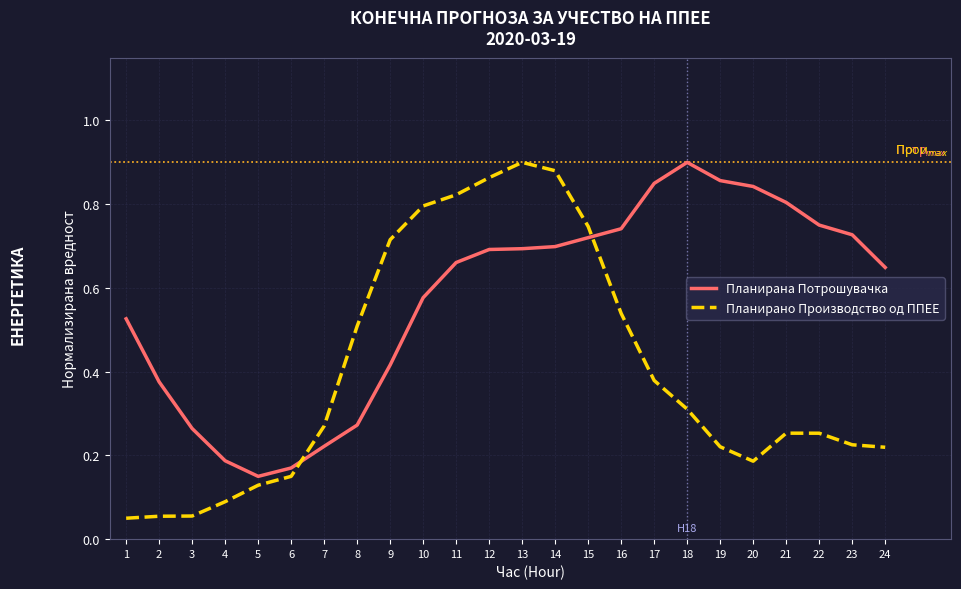

Between which two adjacent categories do Планирана Потрошувачка and Планирано Производство од ППЕЕ first intersect?

6 and 7